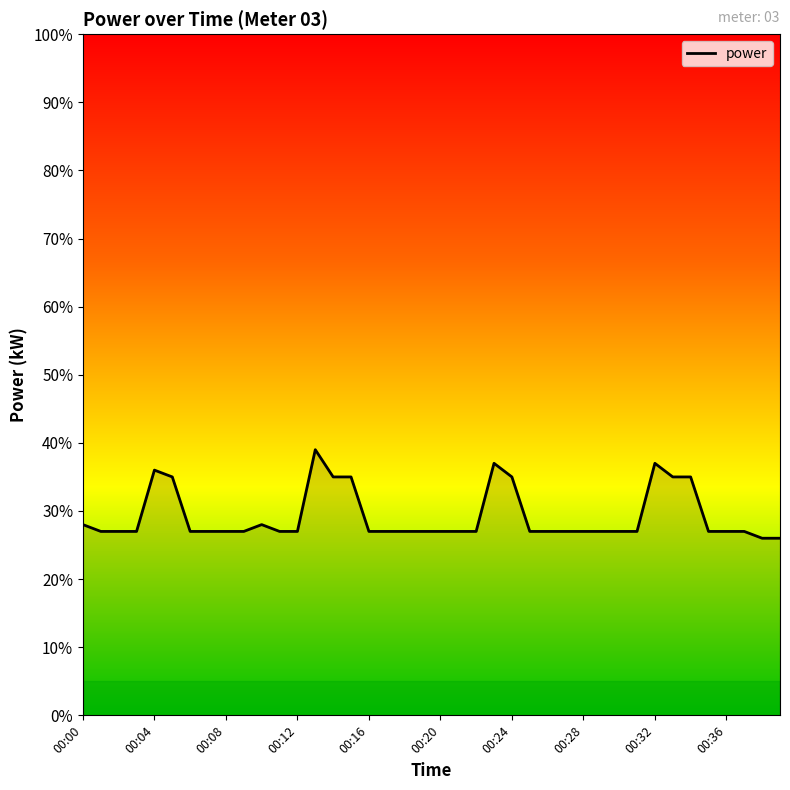

Where is the data nearest to the value 0?

38